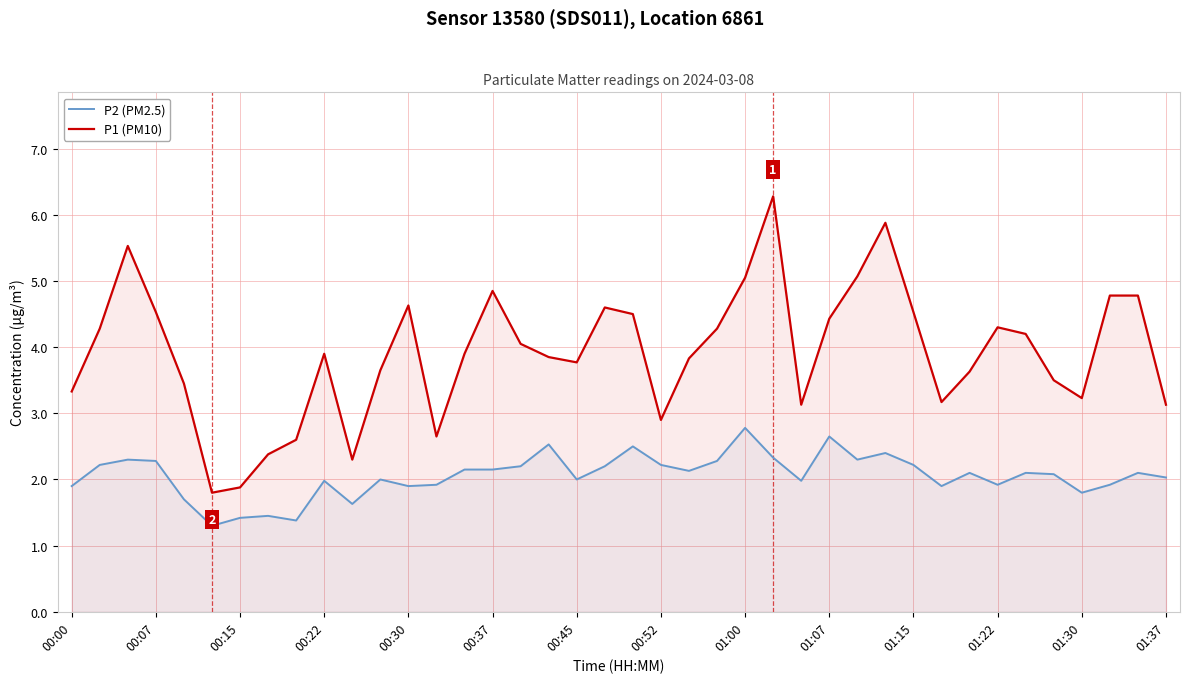

The P1 (PM10) series shows 3.3 at 00:00. True or false?

True